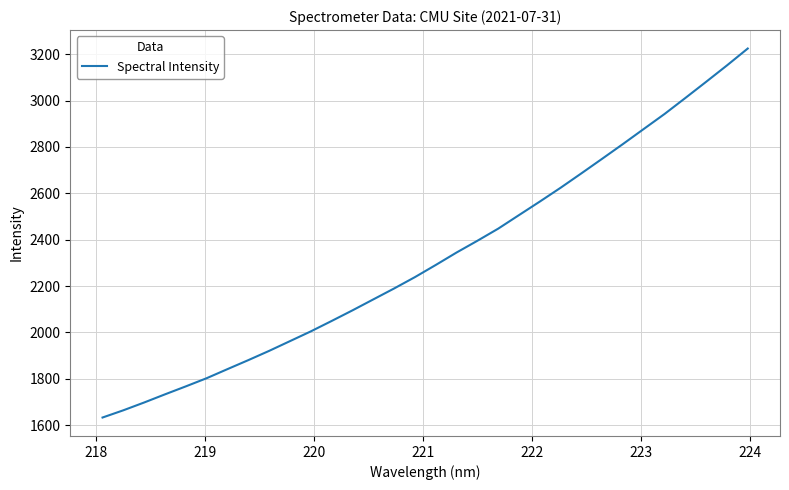

What is the difference between the maximum and minimum values?

1591.5